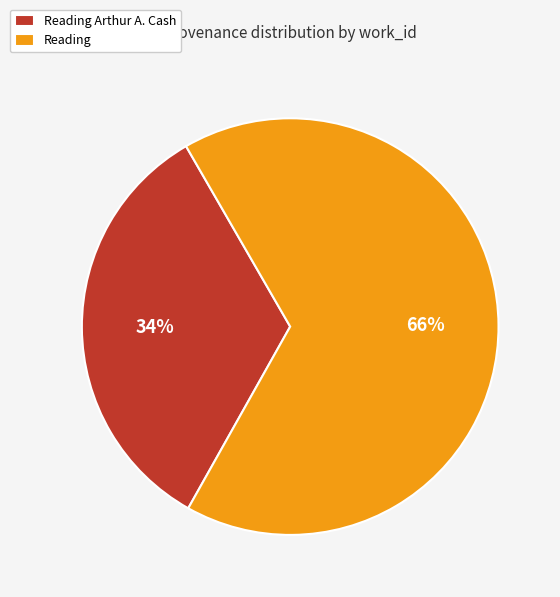

Is it true that Reading is 66% of the pie?

True